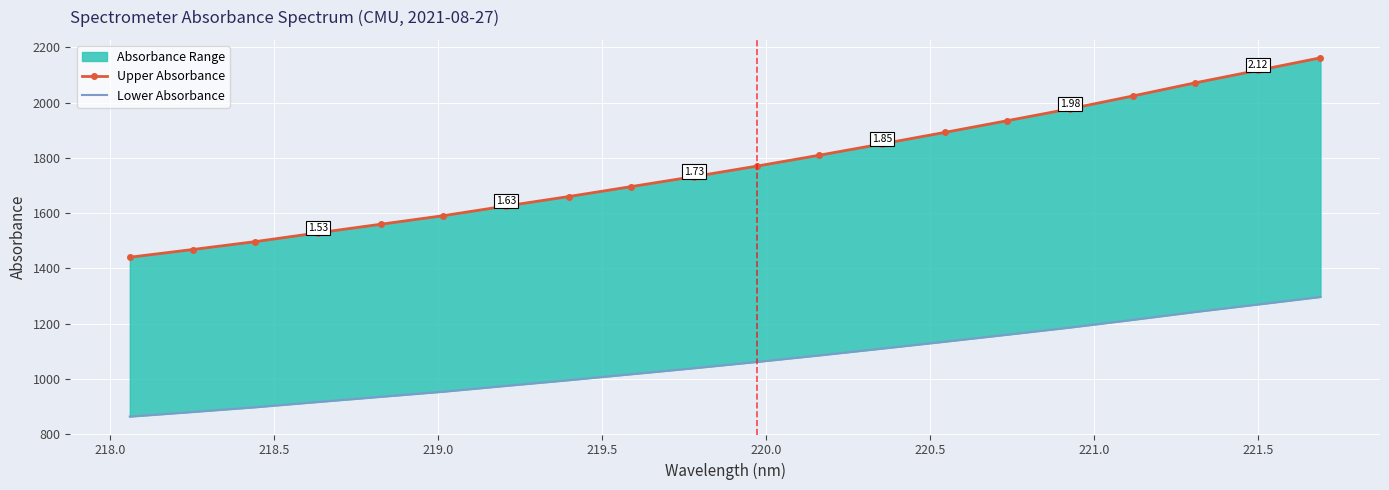

The Lower Absorbance series shows 312.2 at 218.0. True or false?

False